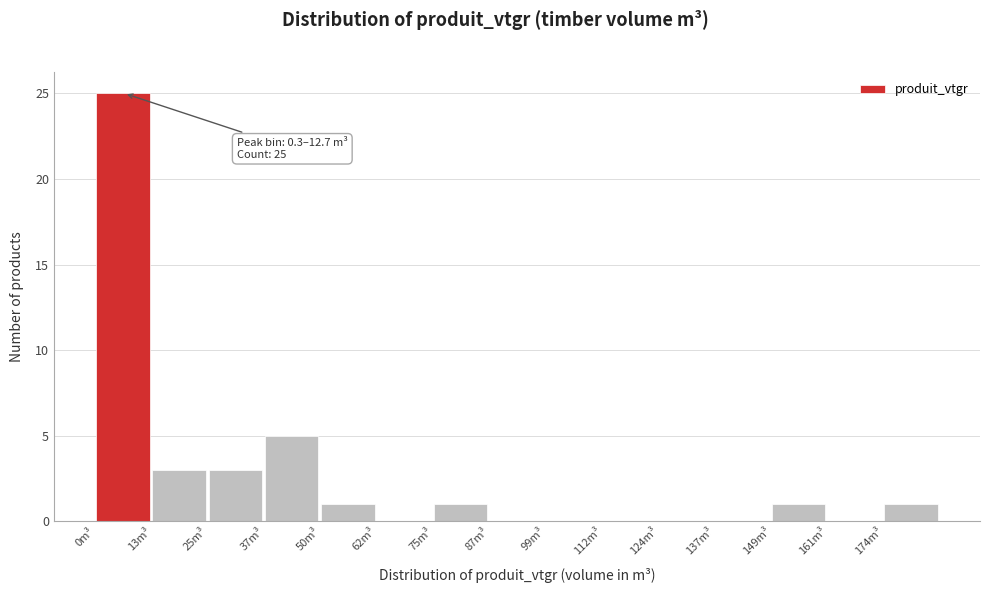

Over which range of the x-axis is the bar tallest?

0 to 12